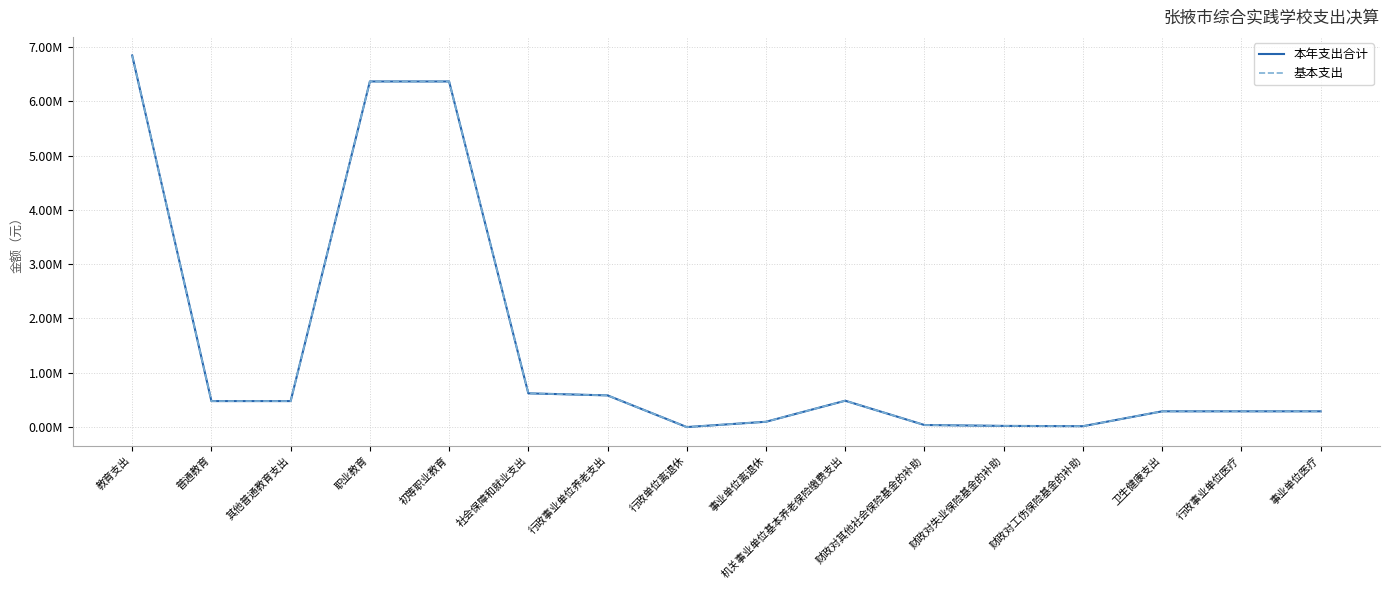

List the series in order of their peak value, lowest first.

本年支出合计, 基本支出